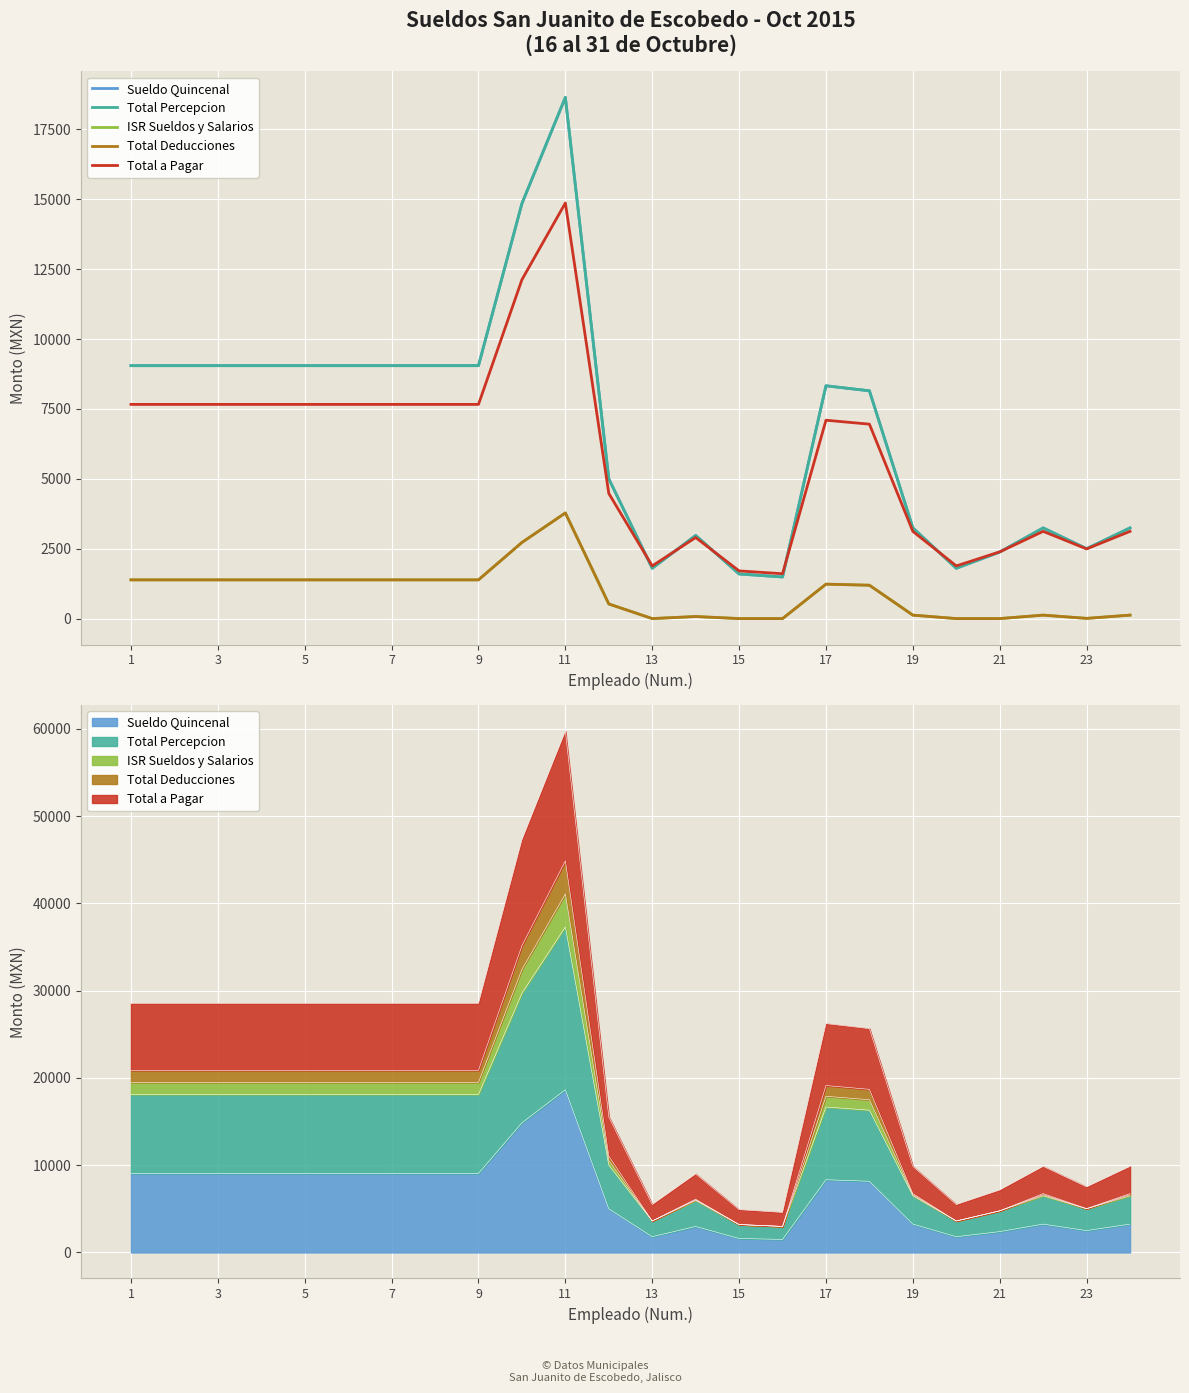

Reading left to right, transcribe all the data shown in this chart.

Sueldo Quincenal: 9047.9	9047.9	9047.9	9047.9	9047.9	9047.9	9047.9	9047.9	9047.9	14846.8	18645.5	5000.0	1799.7	2974.4	1596.4	1488.2	8328.0	8148.4	3244.0	1799.7	2381.6	3244.0	2500.0	3244.0
Total Percepcion: 9047.9	9047.9	9047.9	9047.9	9047.9	9047.9	9047.9	9047.9	9047.9	14846.8	18645.5	5000.0	1799.7	2974.4	1596.4	1488.2	8328.0	8148.4	3244.0	1799.7	2381.6	3244.0	2500.0	3244.0
ISR Sueldos y Salarios: 1385.4	1385.4	1385.4	1385.4	1385.4	1385.4	1385.4	1385.4	1385.4	2723.3	3778.3	523.5	0.0	74.2	0.0	0.0	1231.7	1193.3	123.8	0.0	0.0	123.8	7.6	123.8
Total Deducciones: 1385.4	1385.4	1385.4	1385.4	1385.4	1385.4	1385.4	1385.4	1385.4	2723.3	3778.3	523.5	0.0	74.2	0.0	0.0	1231.7	1193.3	123.8	0.0	0.0	123.8	7.6	123.8
Total a Pagar: 7662.4	7662.4	7662.4	7662.4	7662.4	7662.4	7662.4	7662.4	7662.4	12123.5	14867.1	4476.5	1884.3	2900.2	1706.0	1604.7	7096.3	6955.1	3120.2	1884.3	2386.9	3120.2	2492.4	3120.2